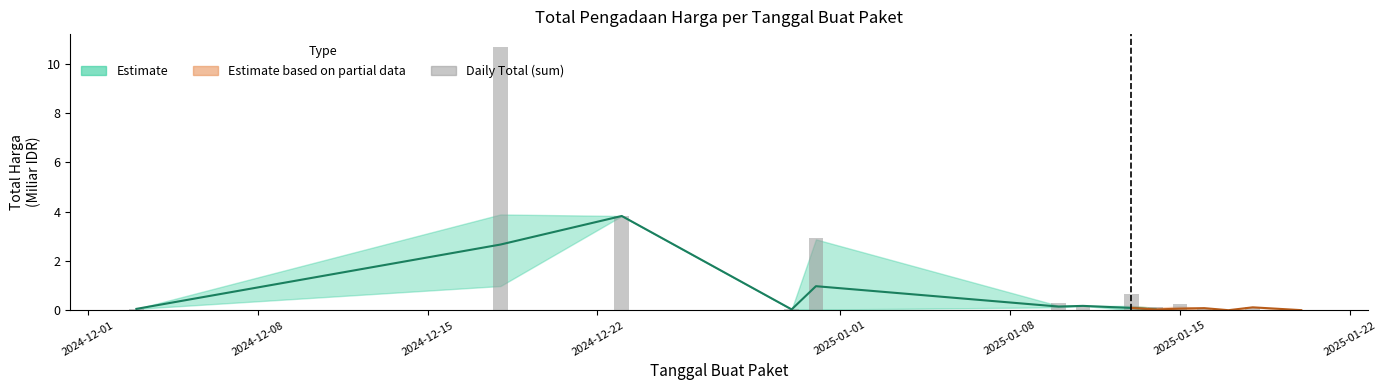

The chart shows a value of 0.2 at 8. True or false?

False